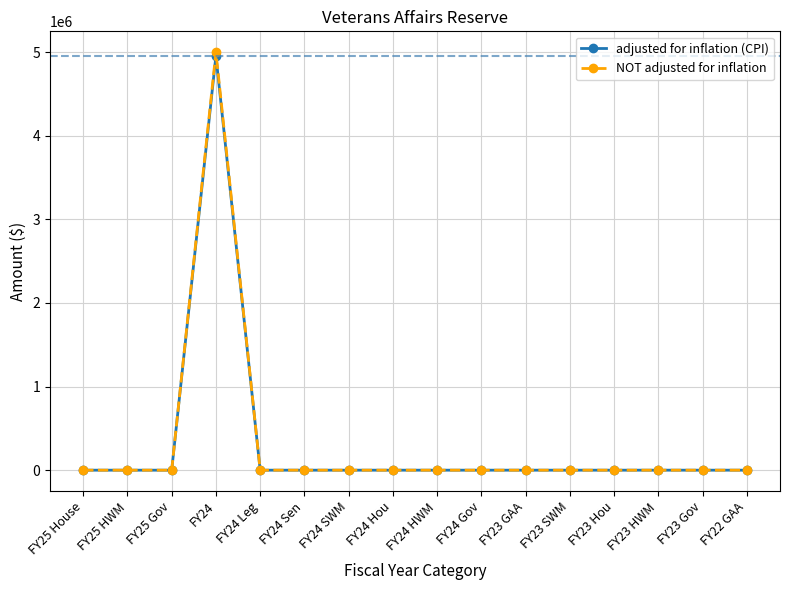

What is the label of the 8th point from the right?

FY24 HWM